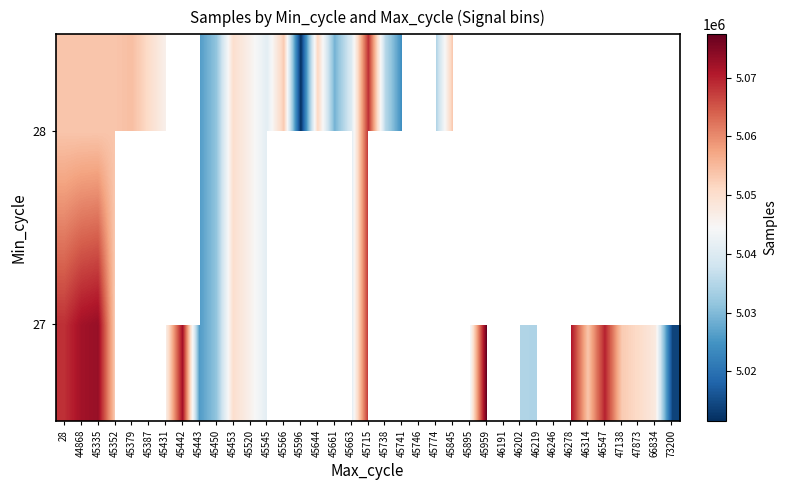

At how many categories does at least one series exceed 5032173?

30